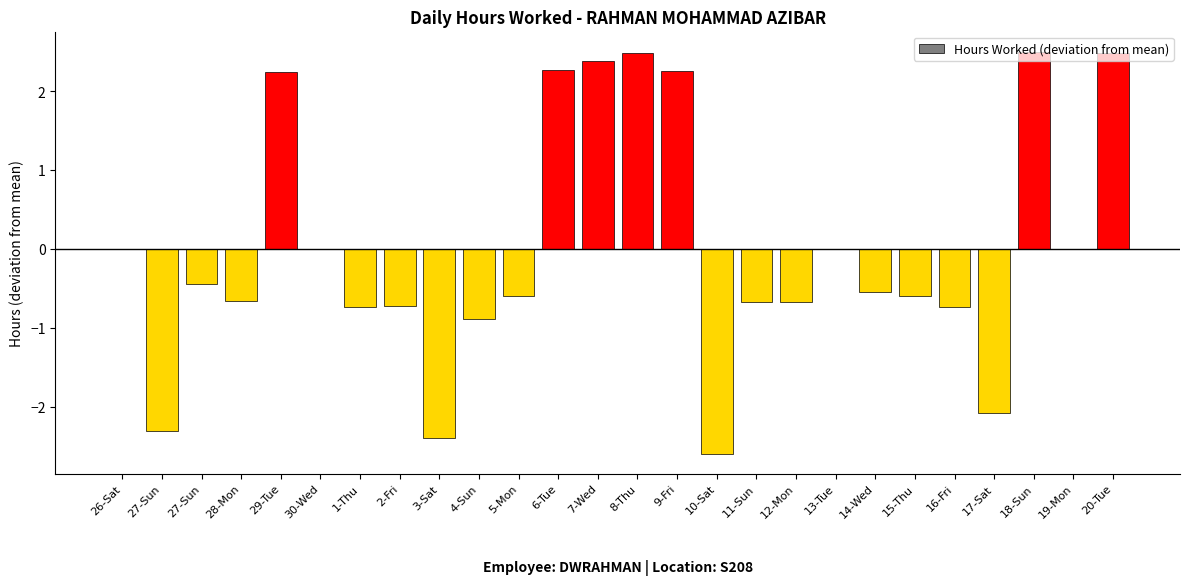

How many distinct data groups are displayed?

1